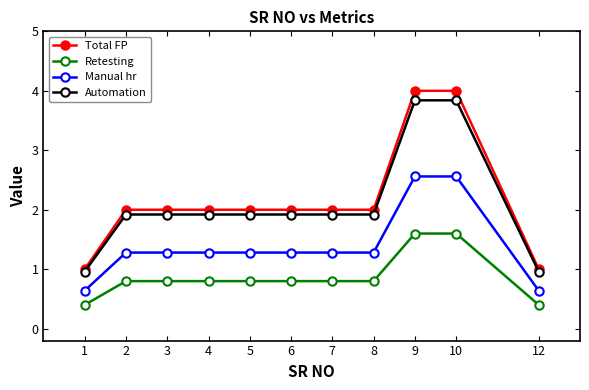

What is the minimum value shown in the chart?

0.4